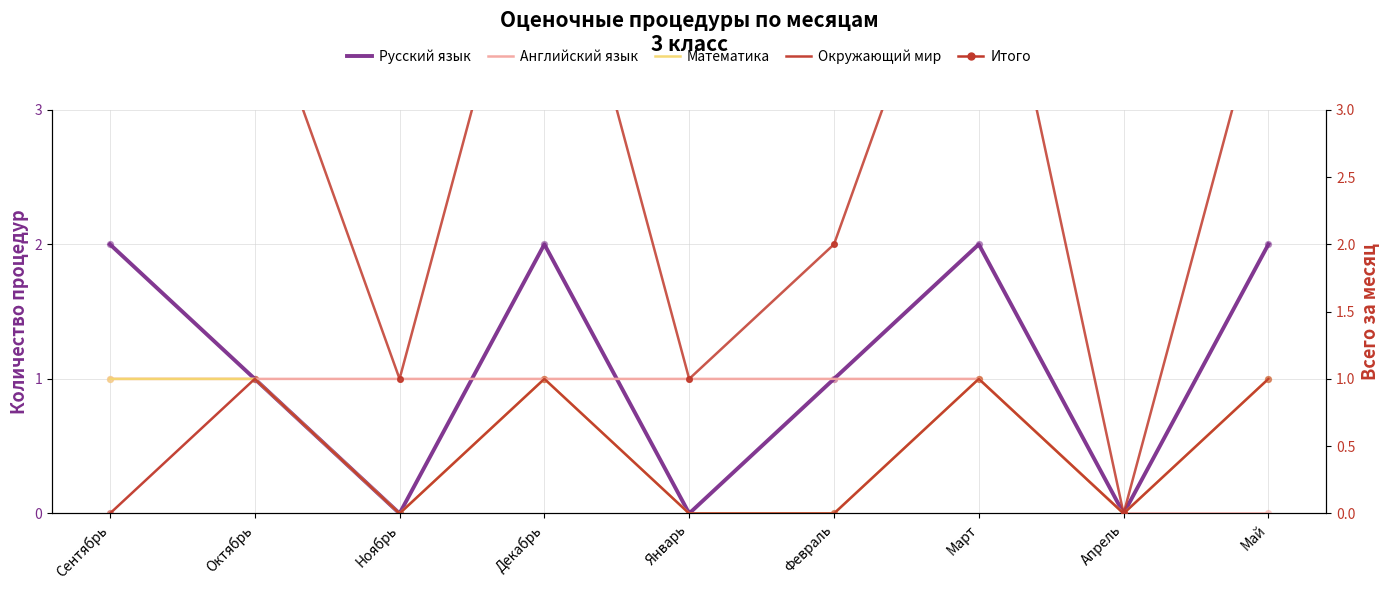

Which series has the widest spread of Y values?

Итого